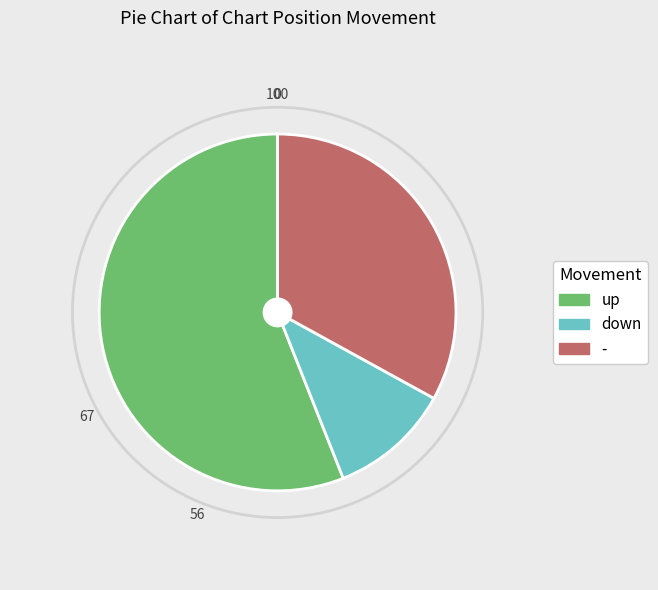

Do up and down together represent more than half of the pie?

Yes